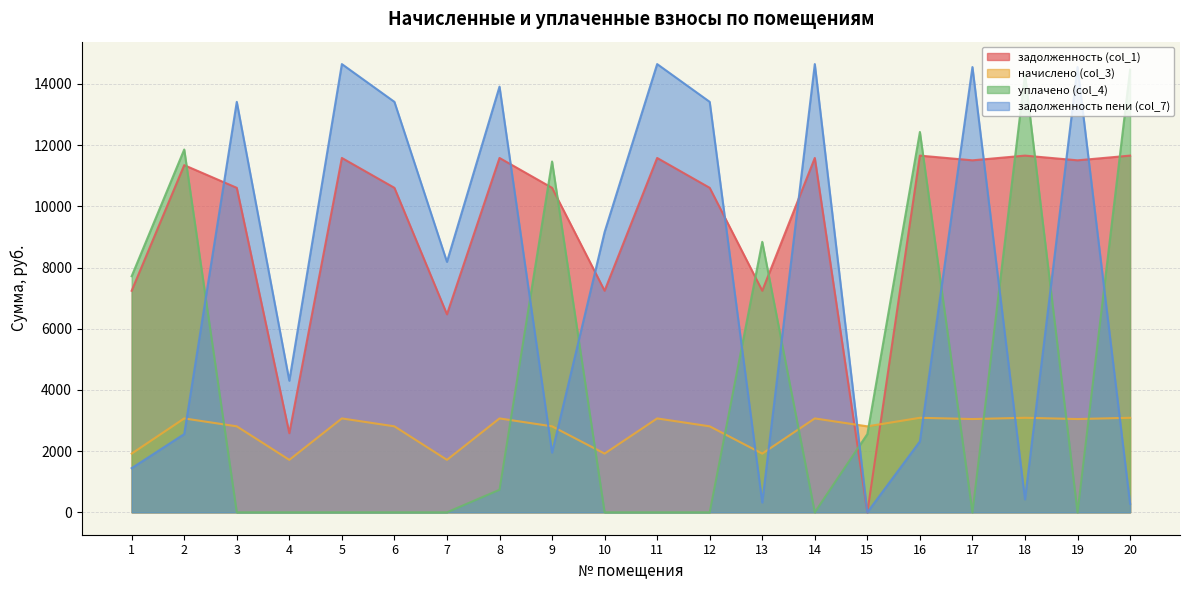

Which category has the highest value across all series?

5